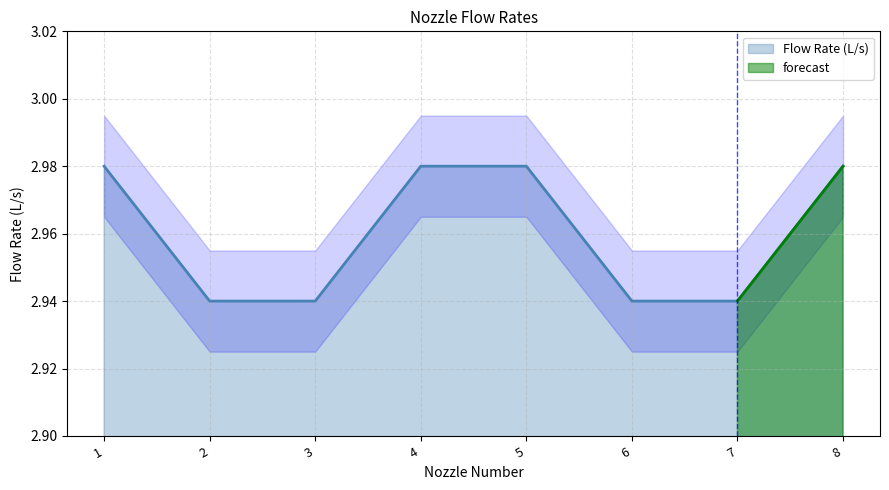

What is the approximate value at 4?

3.0